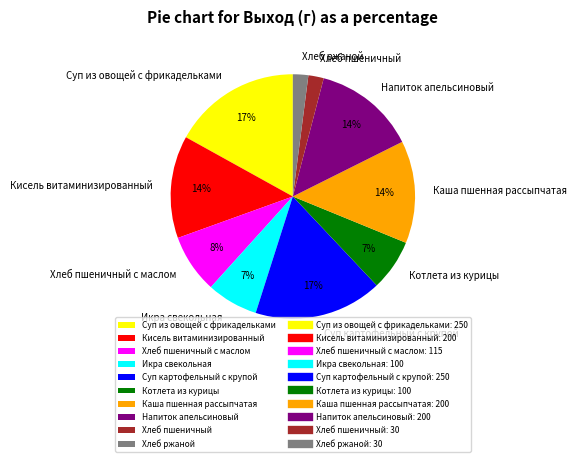

Approximately how many times larger is the value at Икра свекольная compared to Суп из овощей с фрикадельками?

0.4